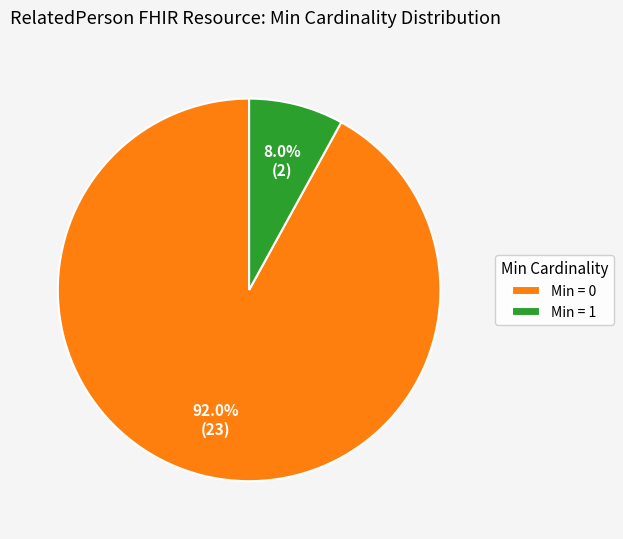

Which category has the biggest portion of the pie?

Min = 0